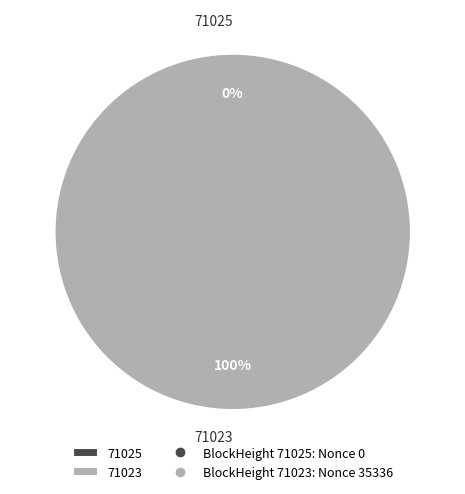

Count the number of slices in the pie.

2